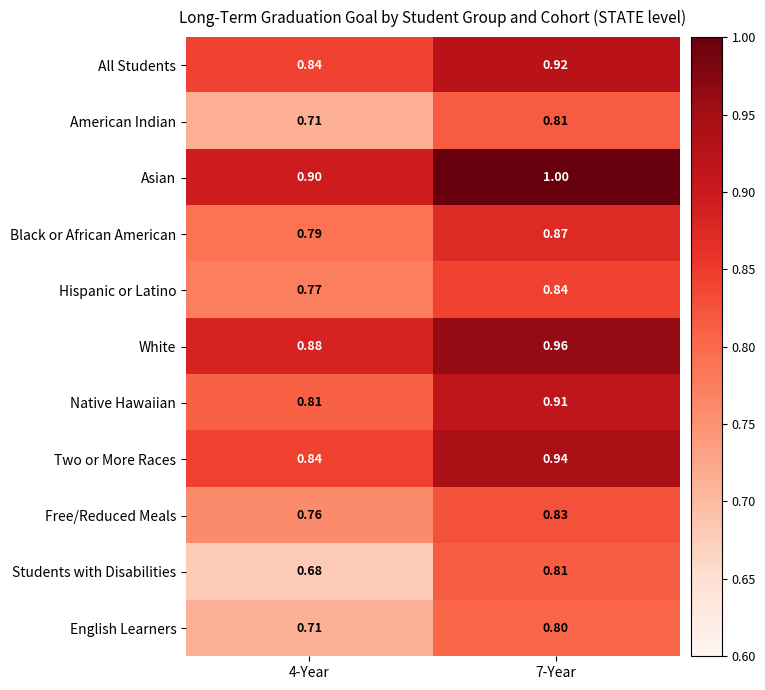

Which series has the largest total across all categories?

Asian